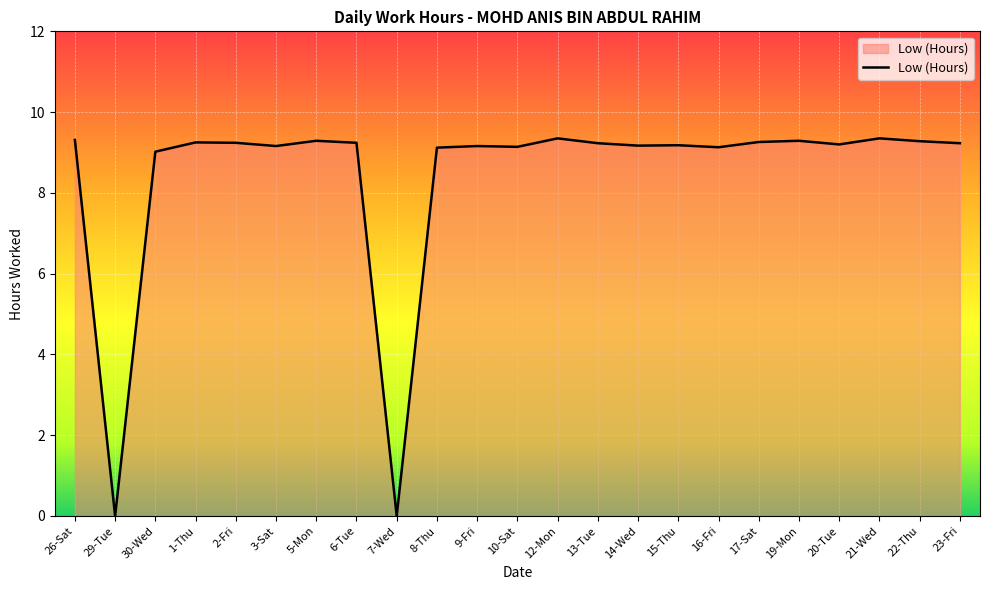

Which has a higher value, 7-Wed or 26-Sat?

26-Sat